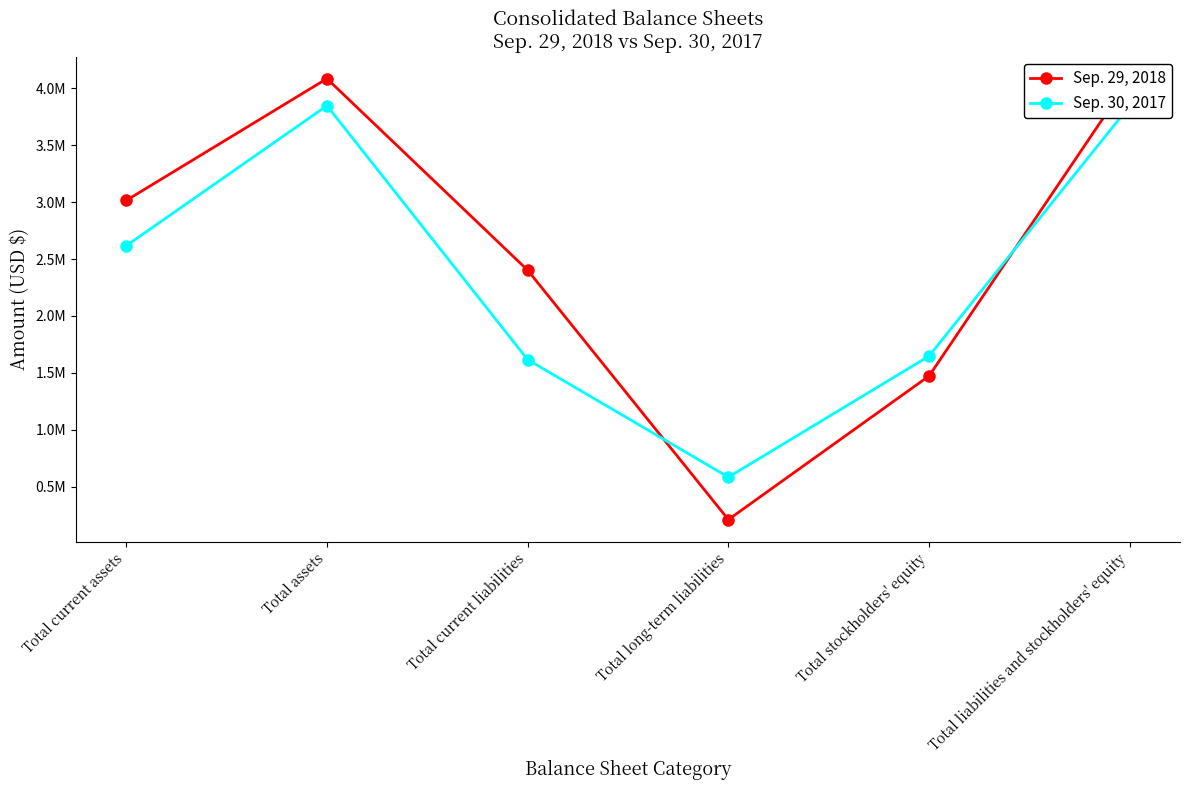

Which has a higher value, Total stockholders' equity or Total liabilities and stockholders' equity?

Total liabilities and stockholders' equity